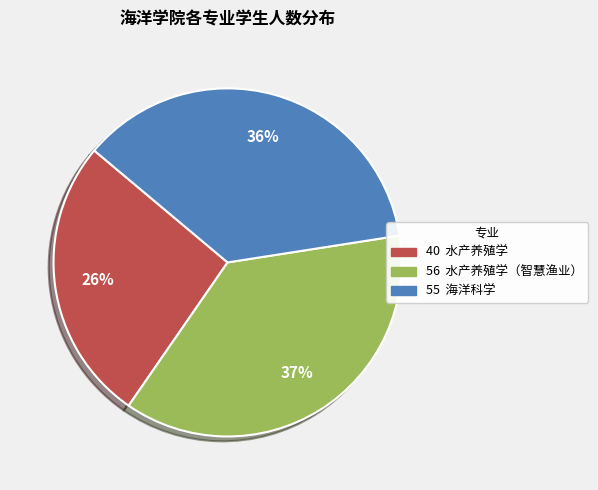

How many segments does this pie chart have?

3